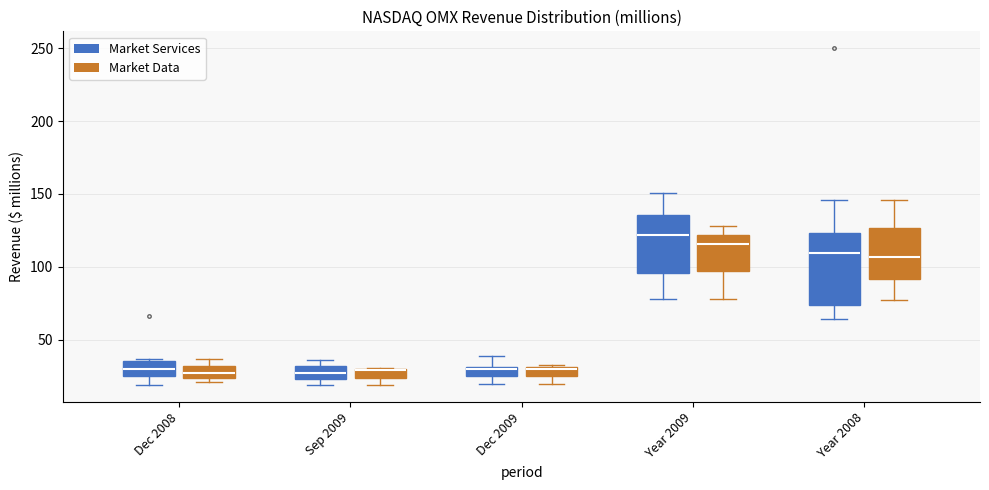

Where does the lower whisker of the box for Year 2009 (Market Services) end on the y-axis? The values are not printed on the chart, so give them approximately, as read against the axis.

80